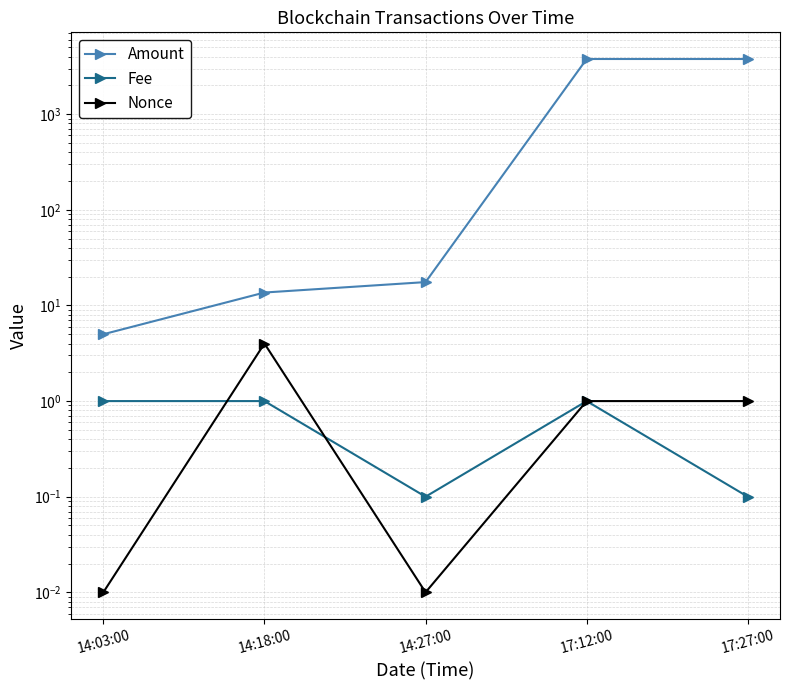

The Nonce series shows 0.0 at 14:27:00. True or false?

True